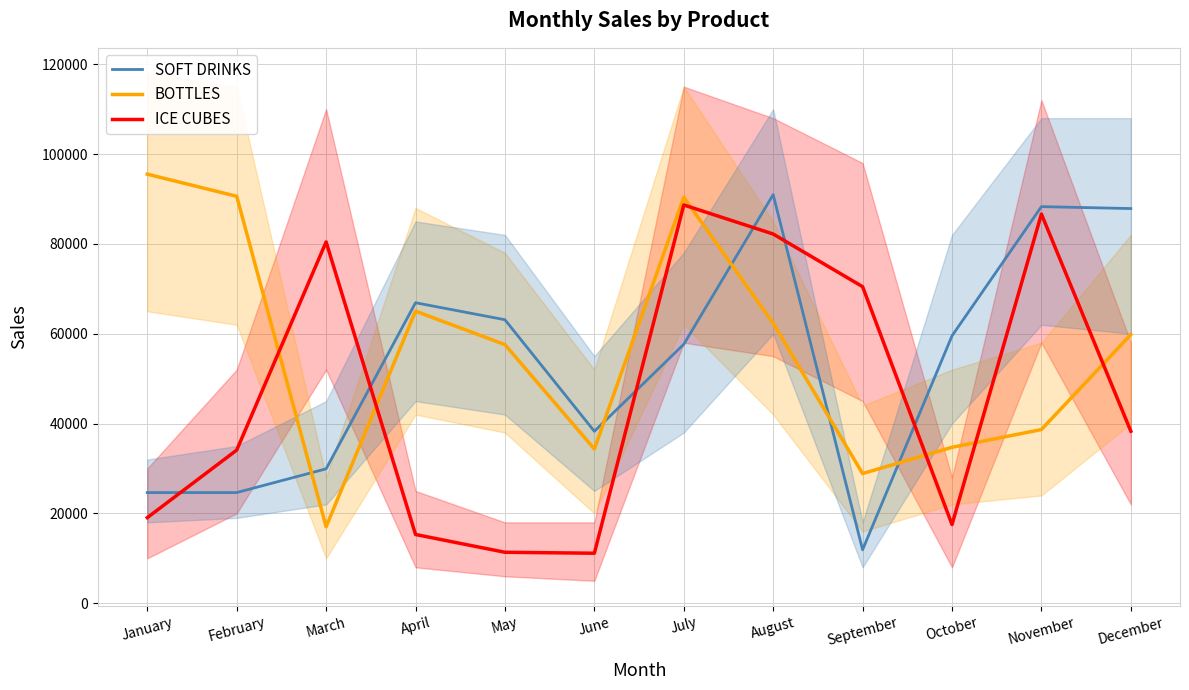

How many data points in SOFT DRINKS are less than 59531?

6